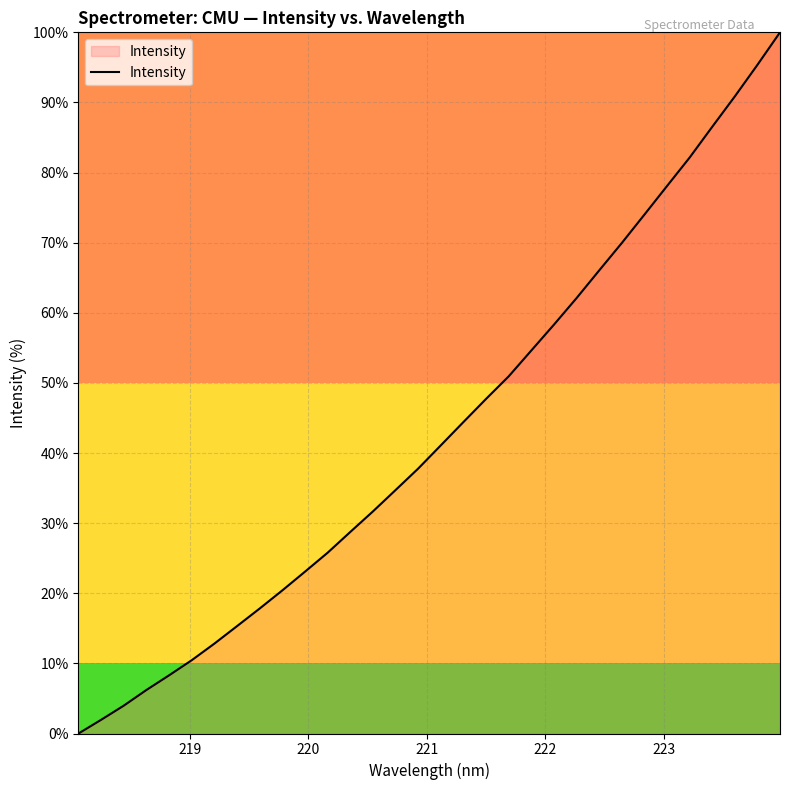

What is the difference between the maximum and minimum values?

100.0